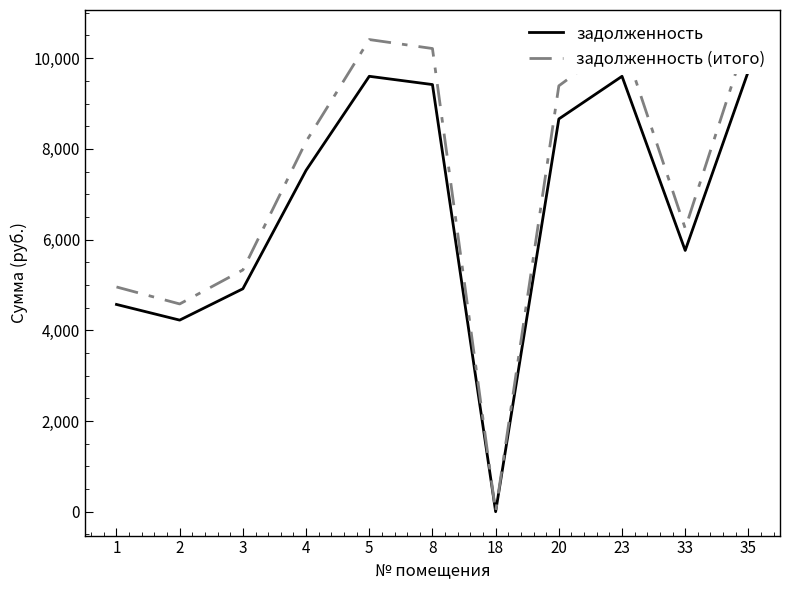

True or false: задолженность (итого) has a value of 17867.1 at 35.

False